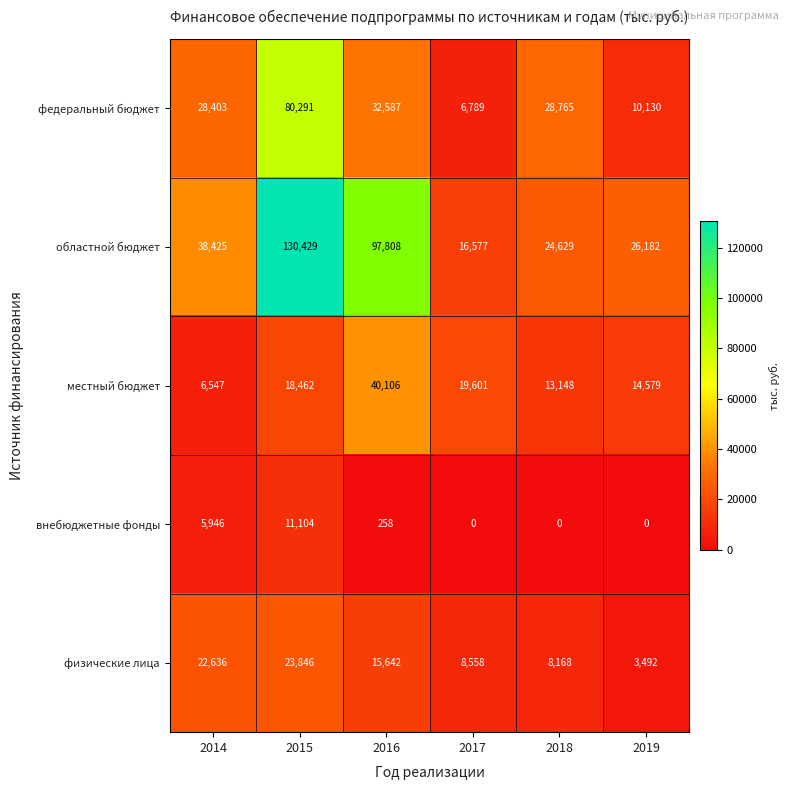

The физические лица series shows 5132 at 2017. True or false?

False